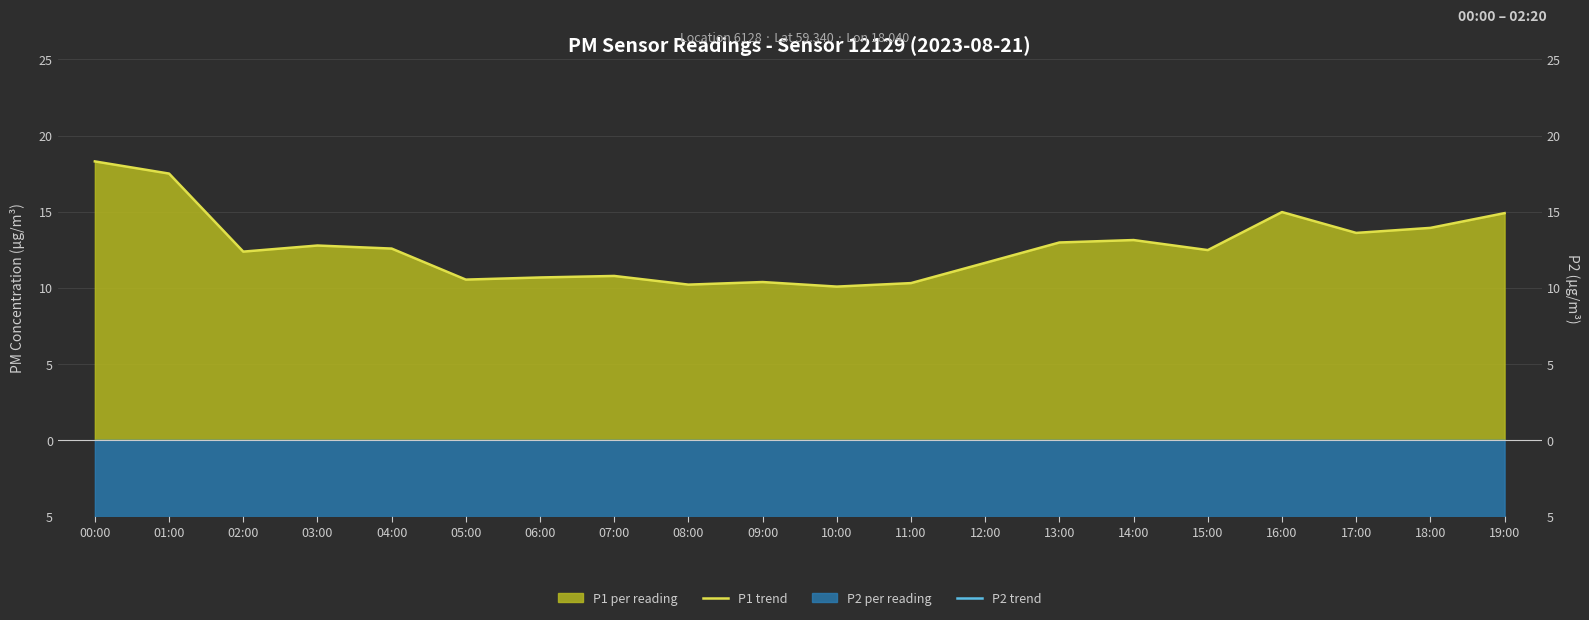

Where is P1 trend nearest to the value 14?

18:00